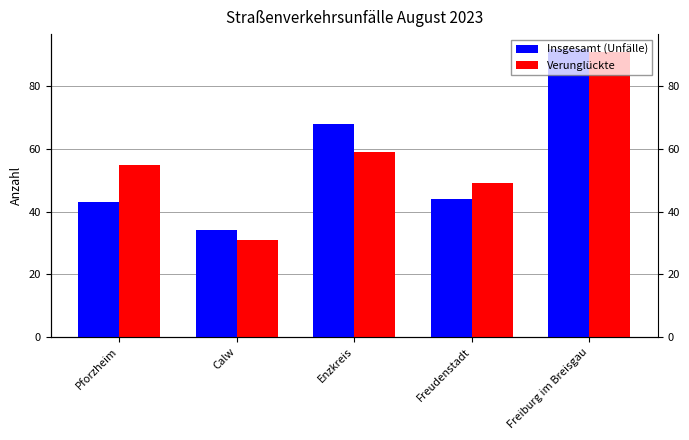

At which label does Insgesamt (Unfälle) reach its minimum?

Calw